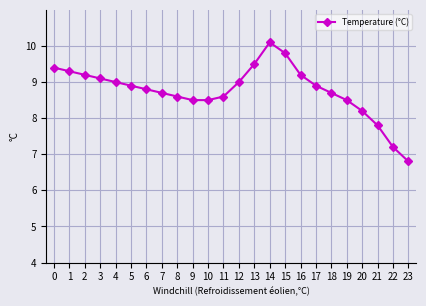

What is the average value?

8.8